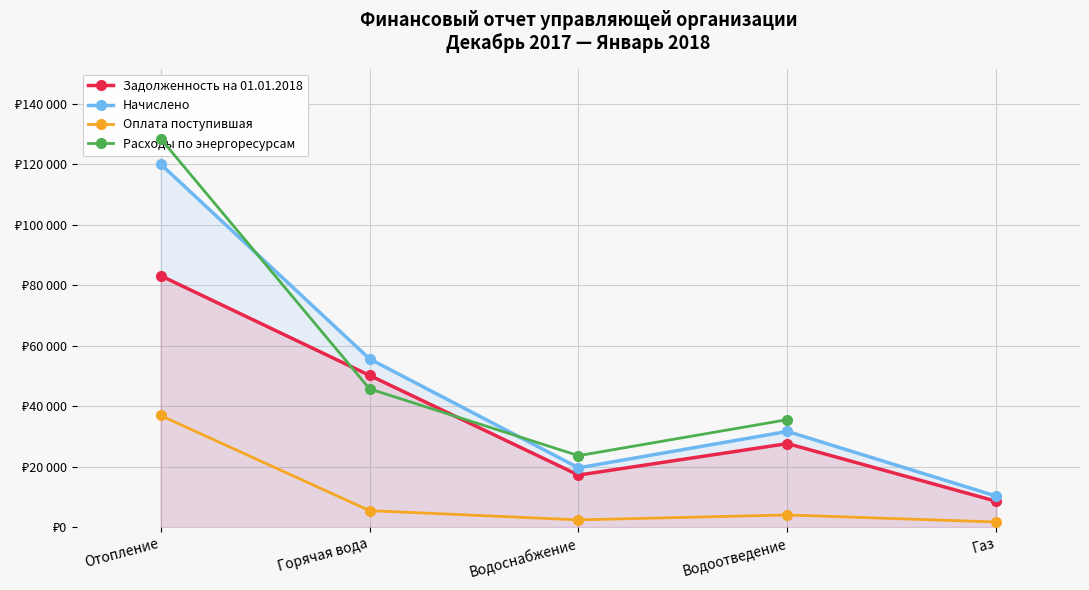

List the labels in order of Начислено value, smallest first.

Газ, Водоснабжение, Водоотведение, Горячая вода, Отопление